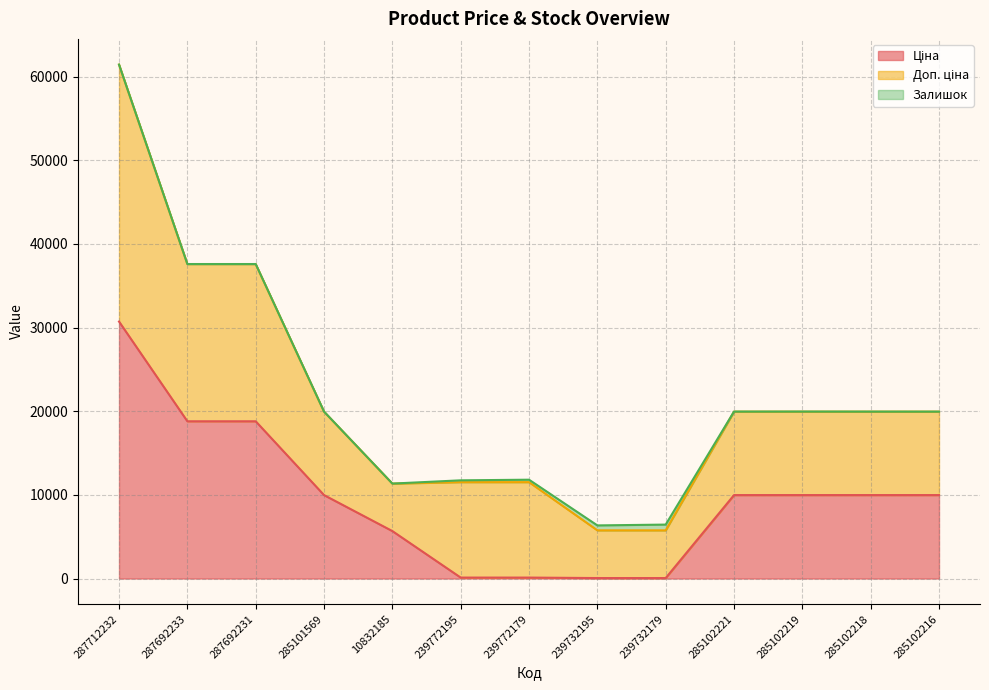

Reading right to left, what are all the values shown in this chart?

Ціна: 285102216=9975.0	285102218=9975.0	285102219=9975.0	285102221=9975.0	239732179=57.0	239732195=57.0	239772179=114.1	239772195=114.1	10832185=5673.8	285101569=9975.0	287692231=18796.8	287692233=18796.8	287712232=30717.1
Доп. ціна: 285102216=9975.0	285102218=9975.0	285102219=9975.0	285102221=9975.0	239732179=5705.0	239732195=5705.0	239772179=11410.0	239772195=11410.0	10832185=5673.8	285101569=9975.0	287692231=18796.8	287692233=18796.8	287712232=30717.1
Залишок: 285102216=0.0	285102218=3.0	285102219=9.0	285102221=5.0	239732179=686.0	239732195=588.0	239772179=290.0	239772195=214.0	10832185=2.0	285101569=7.0	287692231=0.0	287692233=0.0	287712232=0.0